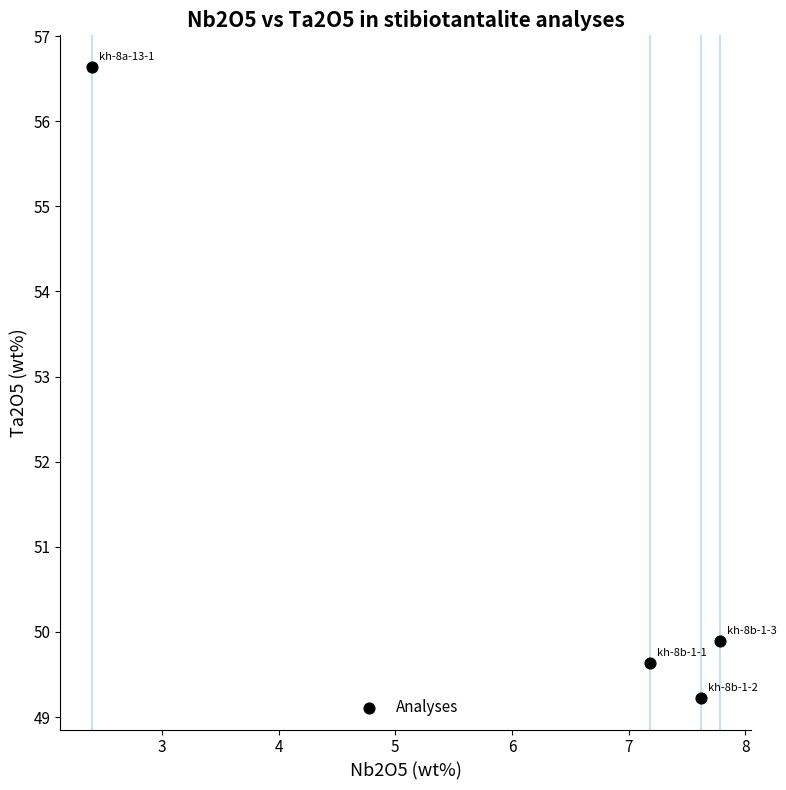

What Y value in the scatter plot is closest to 52?

49.9